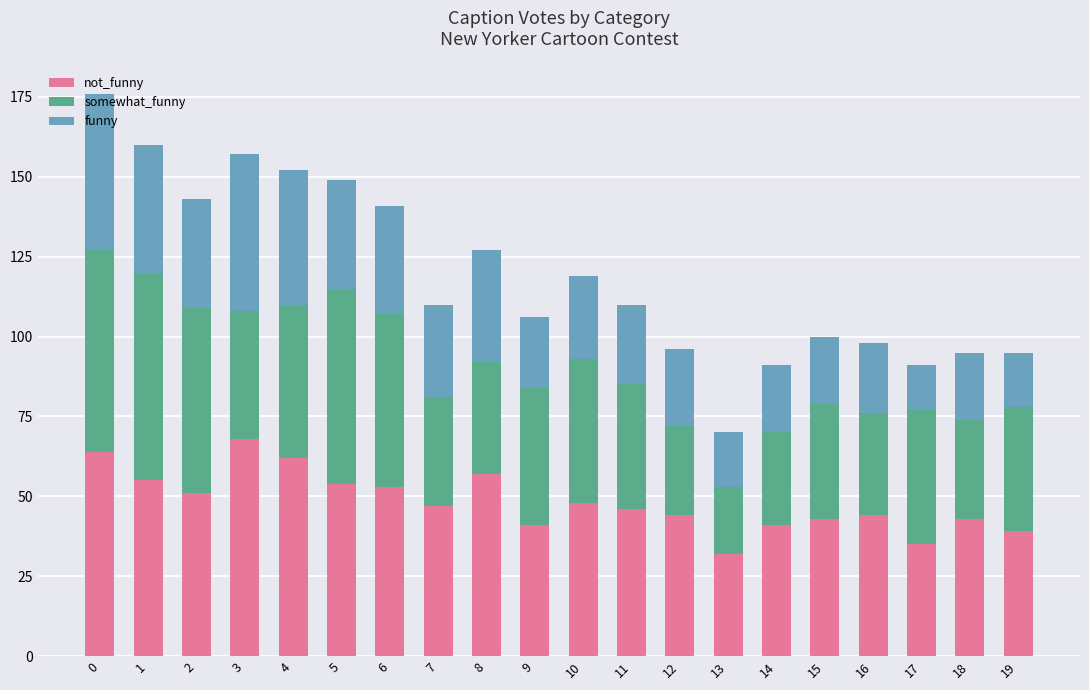

What is the total value across all series at 11?

110